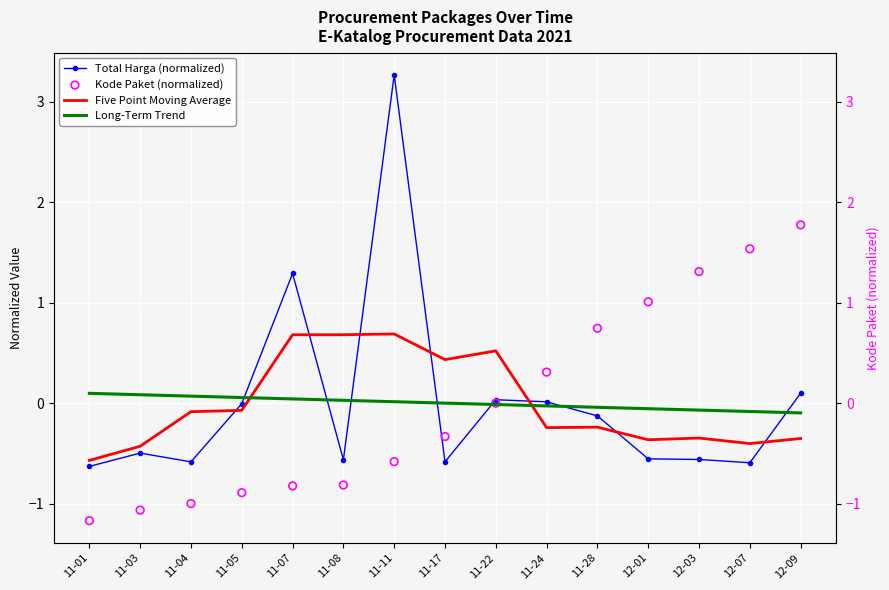

Which series reaches the minimum Y coordinate?

Kode Paket (normalized)